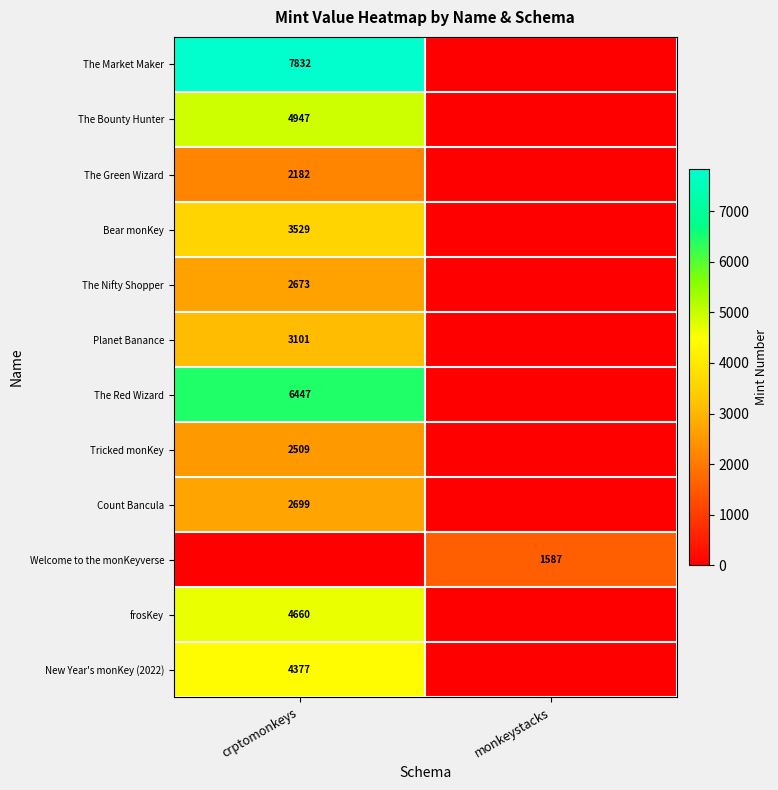

The Planet Banance series shows 4976 at crptomonkeys. True or false?

False